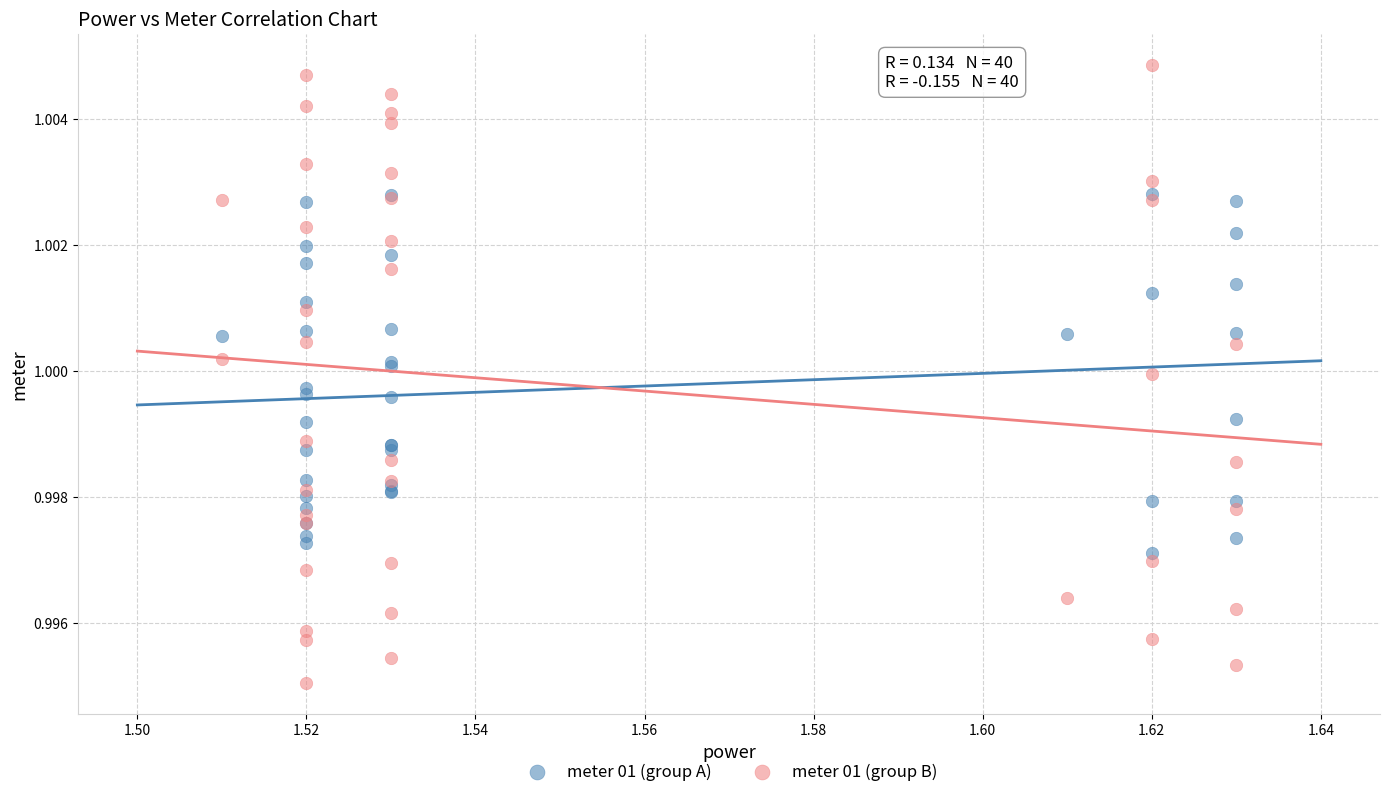

Which series reaches the maximum Y coordinate?

meter 01 (group B)